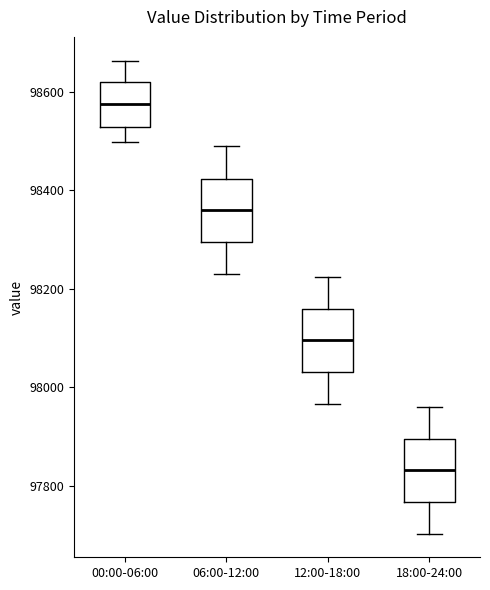

Where does the median line of the box for 18:00-24:00 sit on the y-axis? The values are not printed on the chart, so give them approximately, as read against the axis.

97840